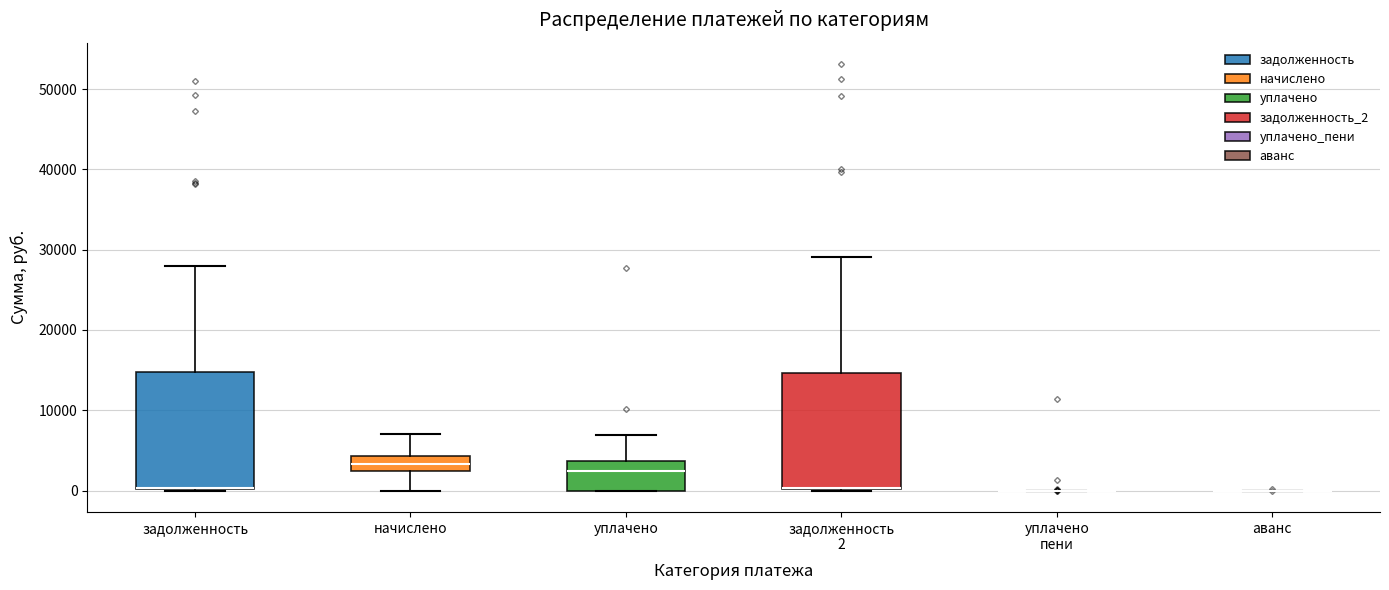

Reading left to right, transcribe this box plot: for each box, give where its median line is, the range the box spans, and where its two whiskers end, as read against the y-axis. The values are not printed on the chart, so give them approximately, as read against the axis.

задолженность: median 0 (drawn on the box's lower edge), box 0 to 15000, whiskers 0 to 28000
начислено: median 3000, box 2000 to 4000, whiskers 0 to 7000
уплачено: median 2000, box 0 to 4000, whiskers 0 to 7000
задолженность 2: median 0 (drawn on the box's lower edge), box 0 to 15000, whiskers 0 to 29000
уплачено пени: box collapsed to a line at 0, whiskers 0 to 0
аванс: box collapsed to a line at 0, whiskers 0 to 0